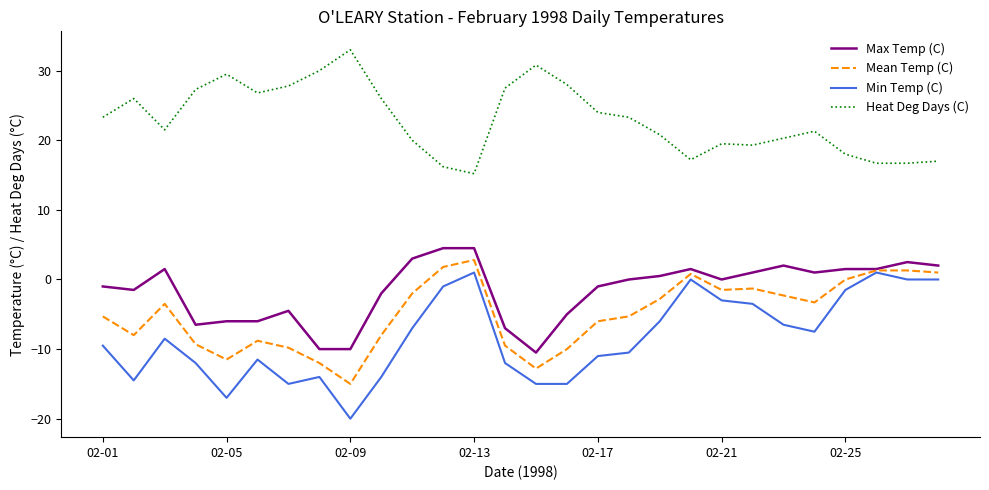

Which series has the largest range (max minus min)?

Min Temp (C)